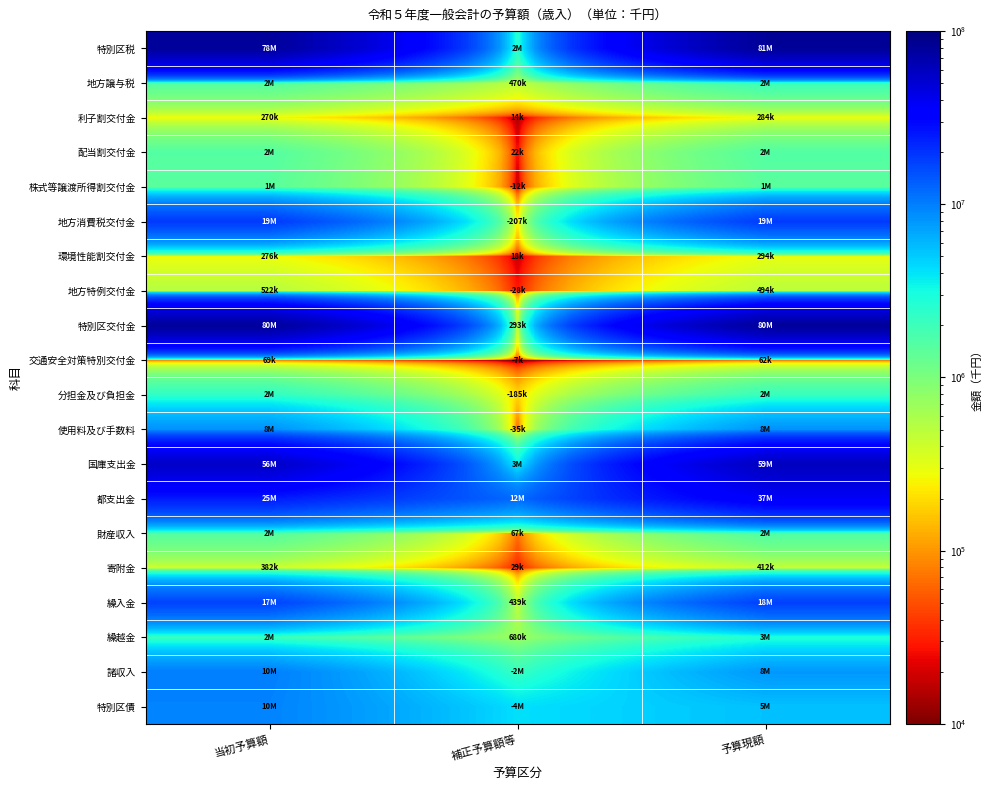

Between 当初予算額 and 予算現額, which is larger?

予算現額